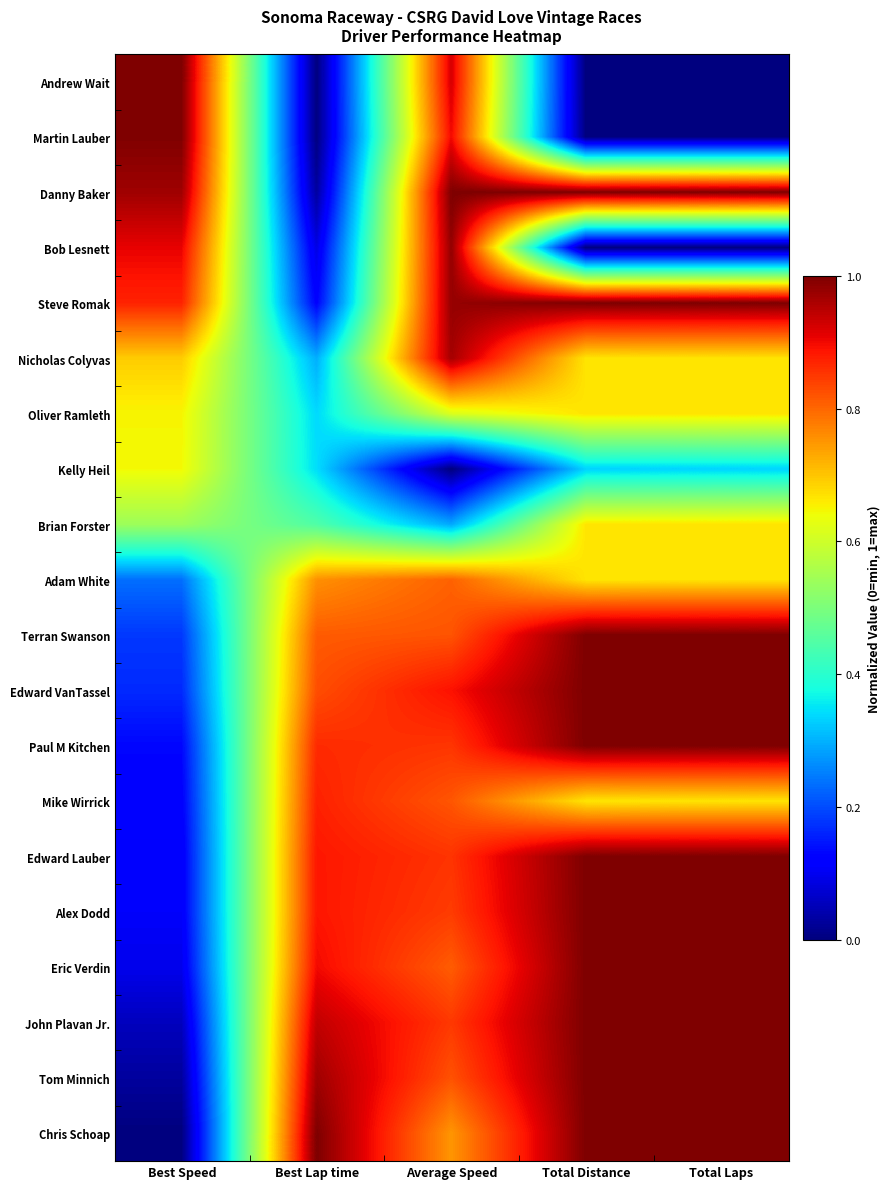

What is the total value across all series at Best Lap time?

11.4